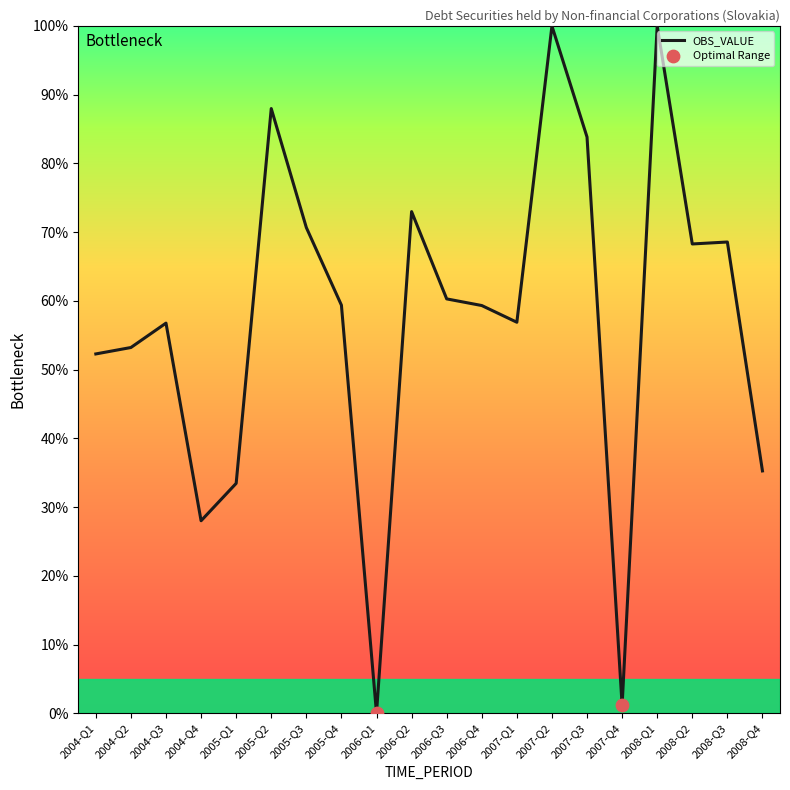

Approximately how many times larger is the value at 2006-Q3 compared to 2008-Q4?

1.7